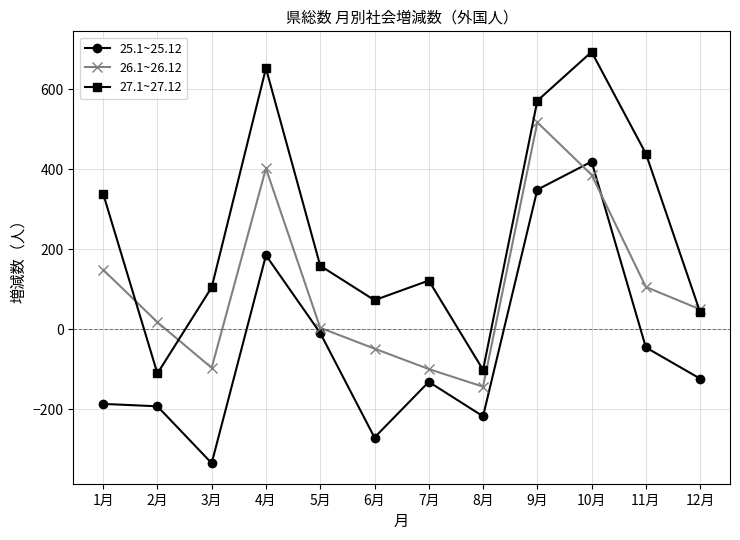

Where is the first local maximum for 27.1~27.12?

4月